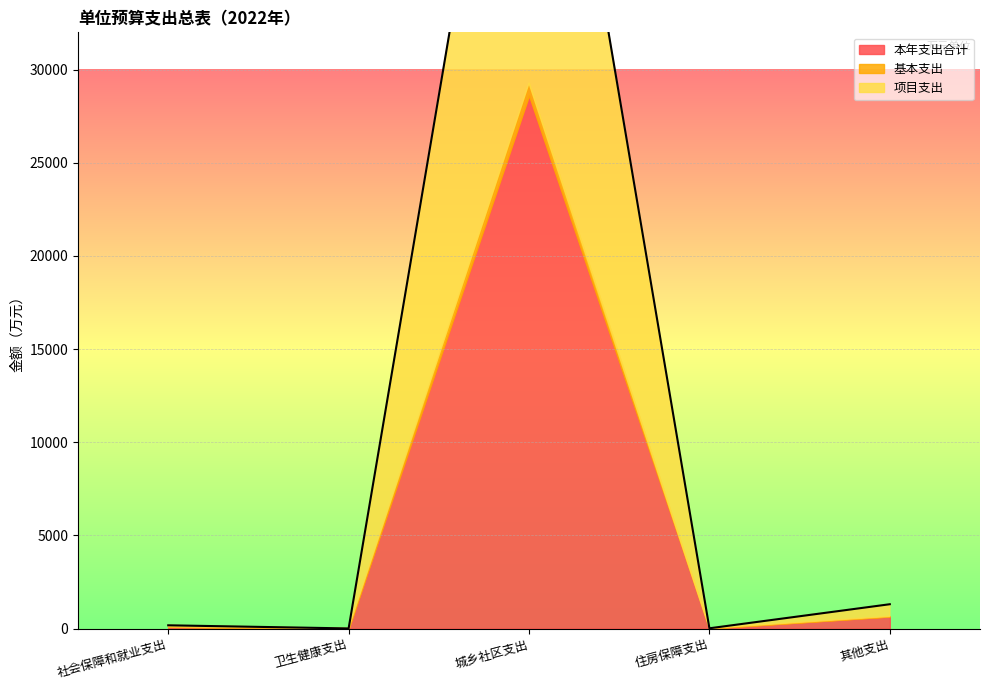

Which series has the widest spread of values?

本年支出合计